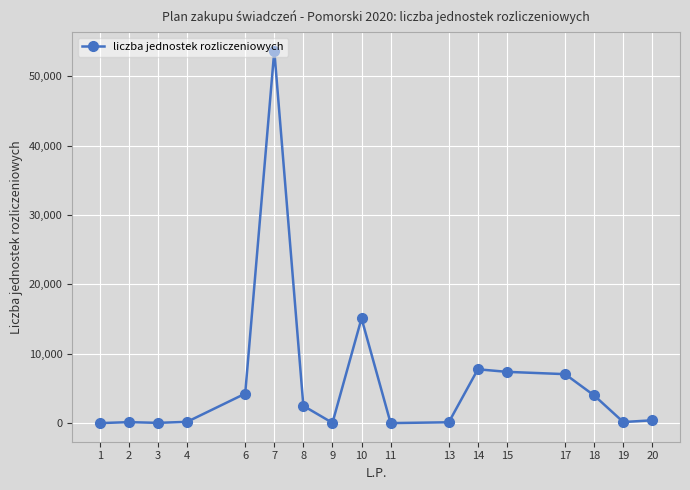

The chart shows a value of 12622 at 17. True or false?

False